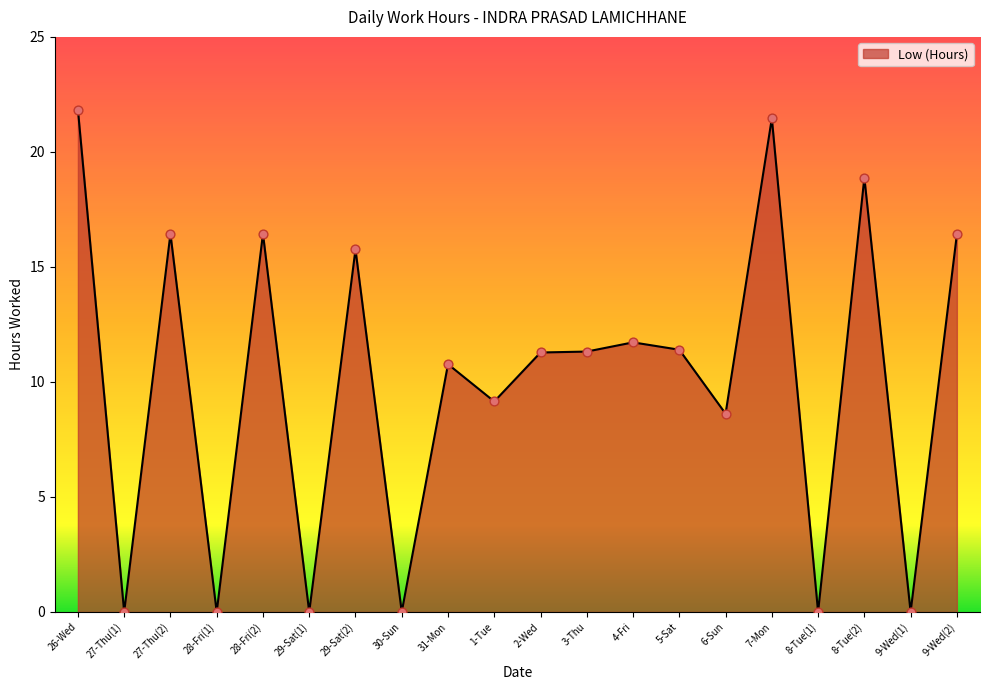

Between 29-Sat(2) and 4-Fri, which is larger?

29-Sat(2)